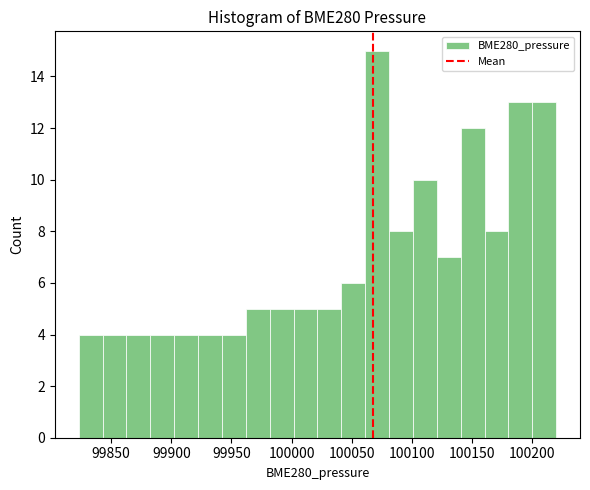

Read against the x-axis, roughly where is the centre of the tallest bar?

100070